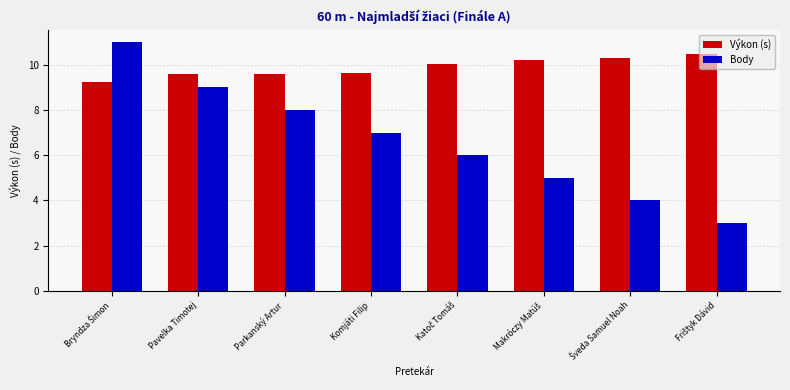

Rank the series by their maximum value, from highest to lowest.

Body, Výkon (s)